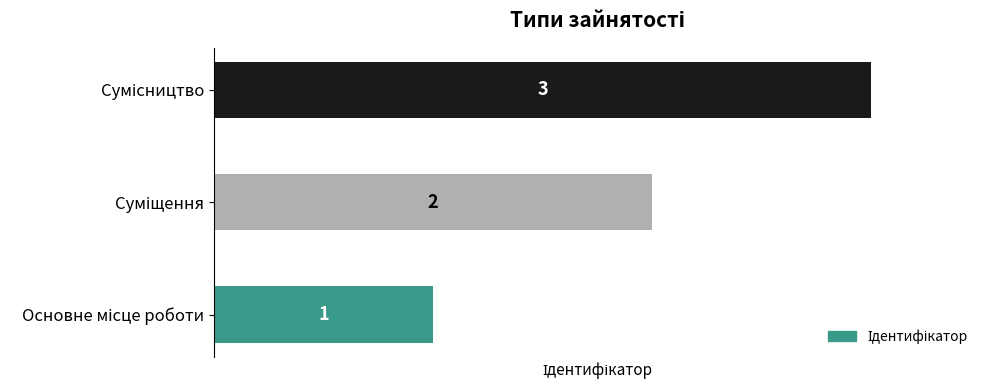

What is the greatest value displayed?

3